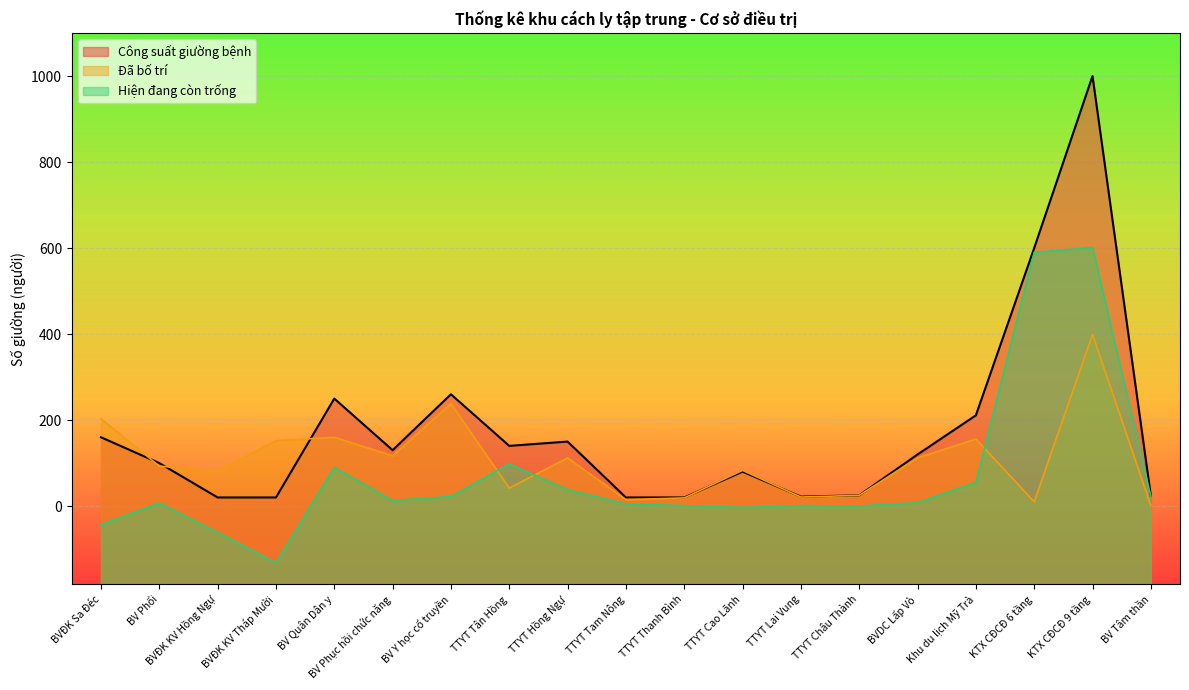

How many values in Hiện đang còn trống are below zero?

4